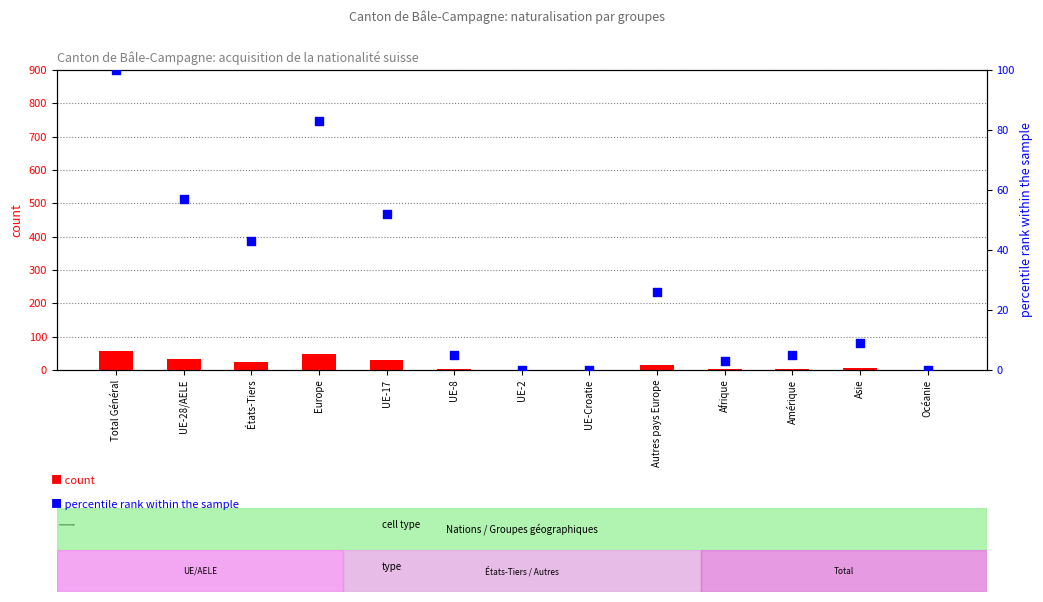

What are all the series names shown in the legend?

count, percentile rank within the sample